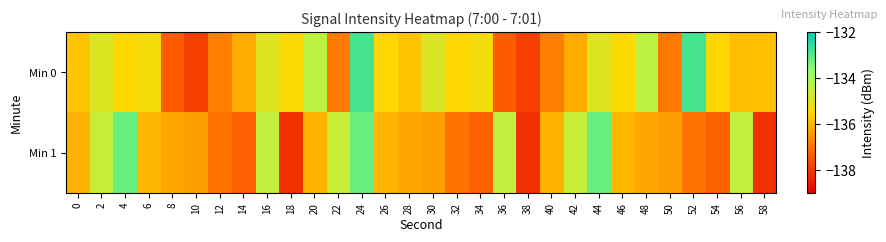

What is the minimum value shown in the chart?

-138.1